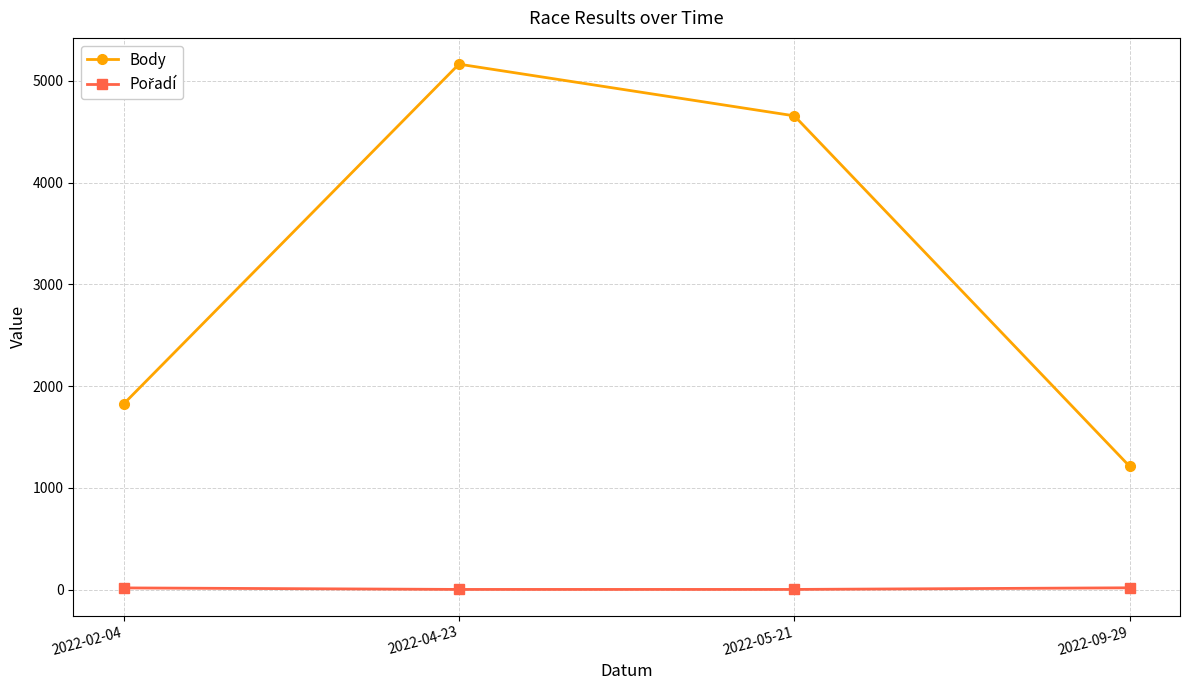

At which label is Body closest to 3188?

2022-02-04